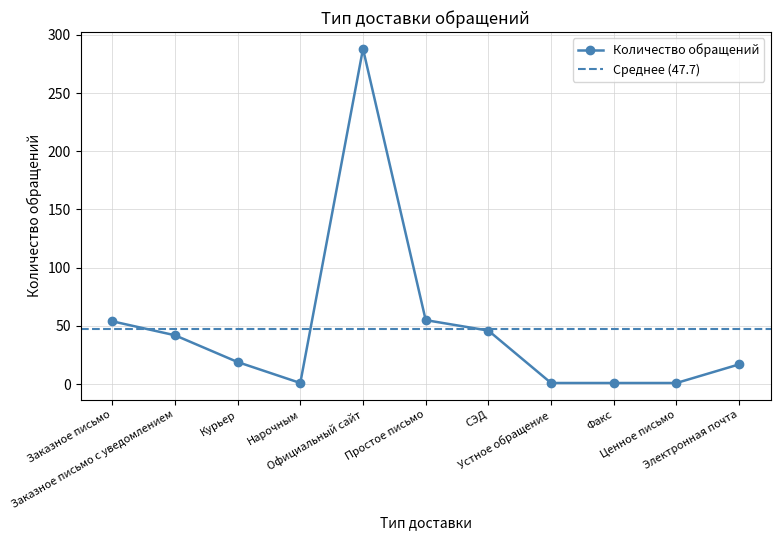

What position from the left is Официальный сайт?

5